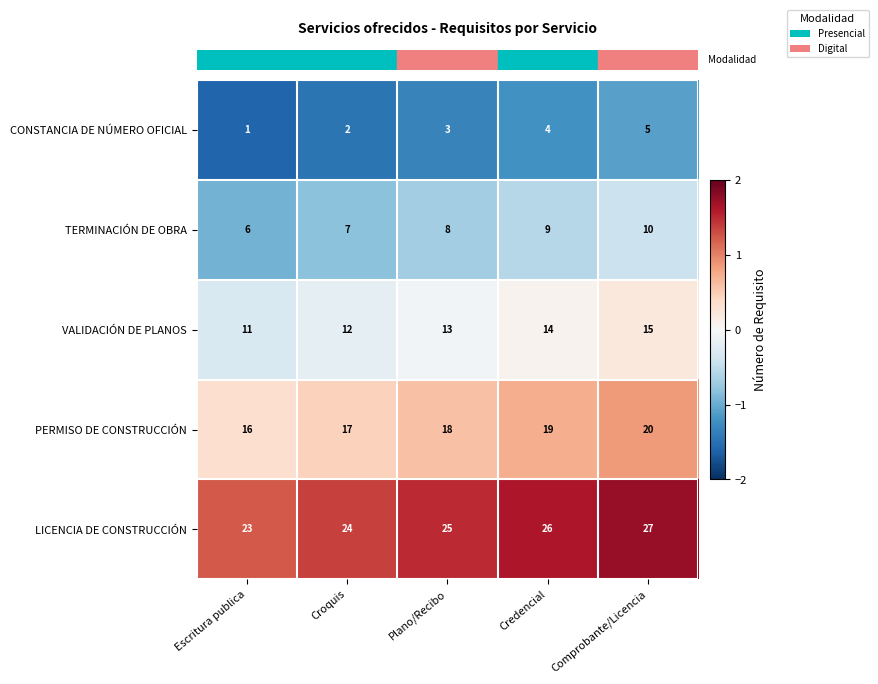

At which category is the sum across all series the highest?

Comprobante/Licencia